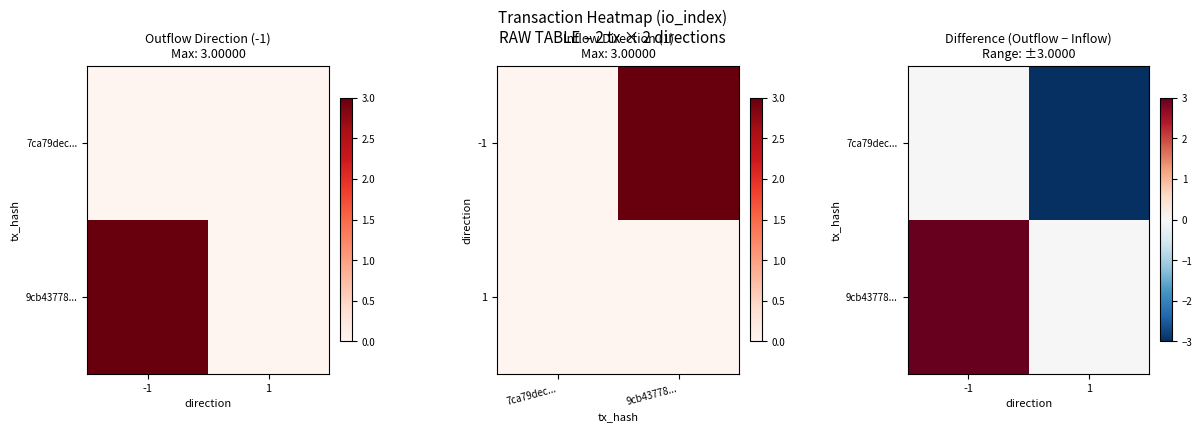

What is the sum of the 9cb43778... values at -1 and 1?

3